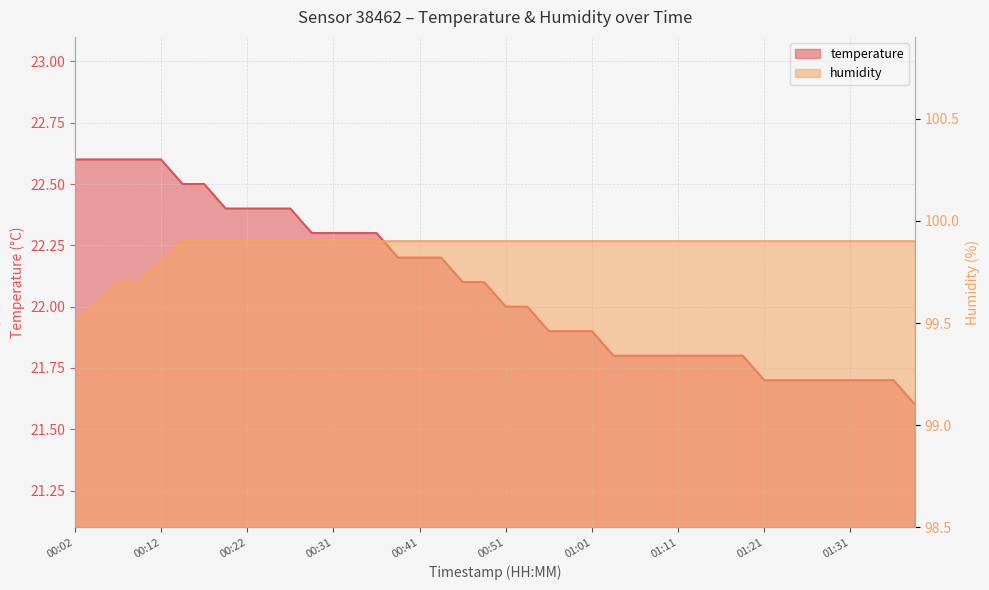

What is the total value across all series at 00:36?

122.2